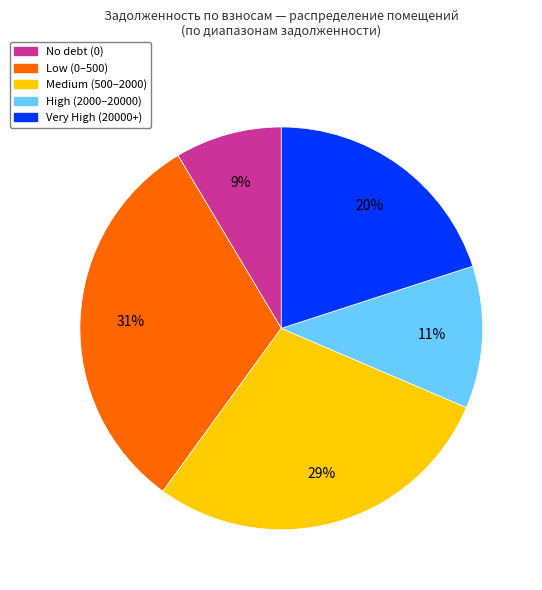

Does any single category account for the majority?

No